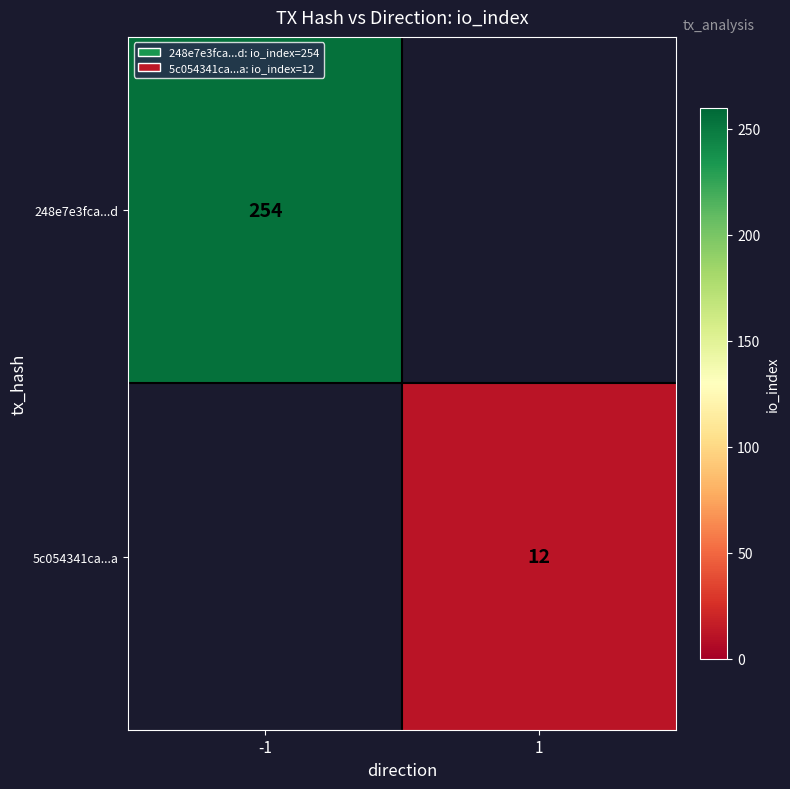

The 5c054341ca...a series shows 12 at 1. True or false?

True